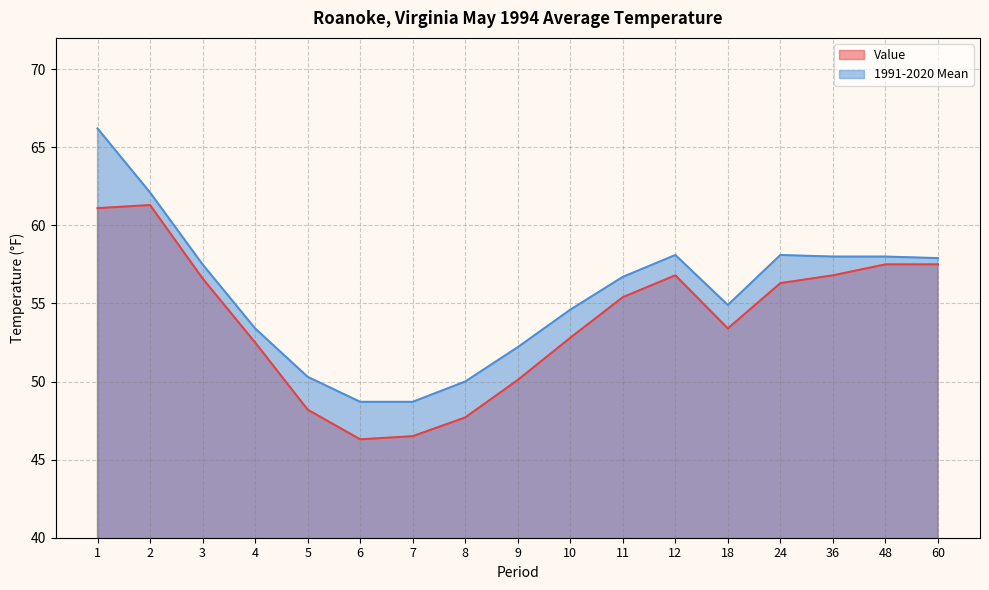

Which series changed the most between 5 and 60?

Value